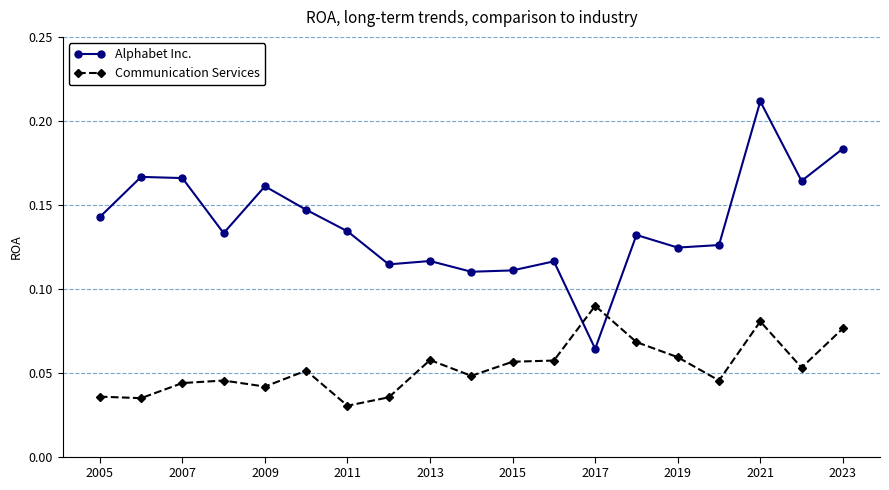

Which series has the largest total across all categories?

Alphabet Inc.